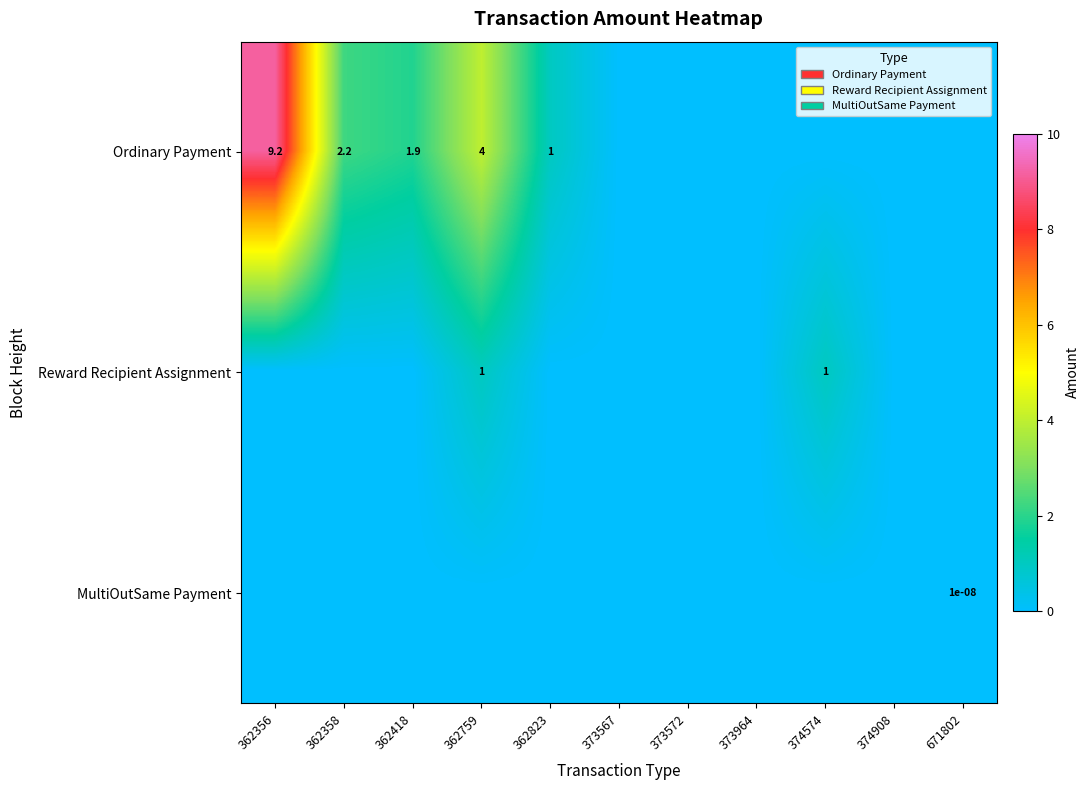

How many series are shown in this chart?

3